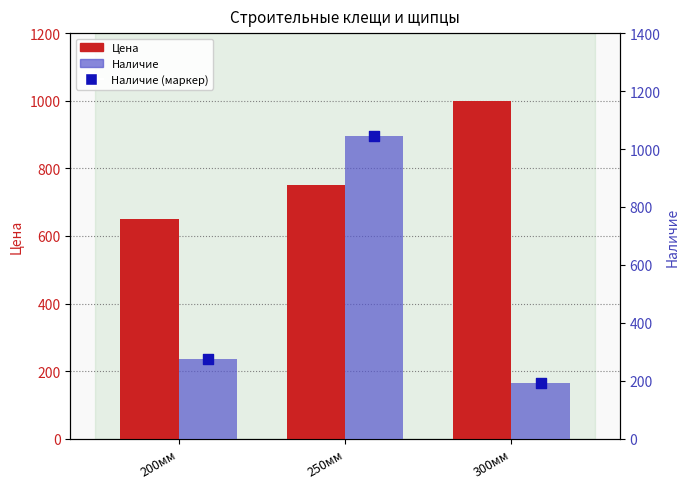

Is the value of Цена at 300мм greater than the value of Наличие (точки) at 200мм?

Yes